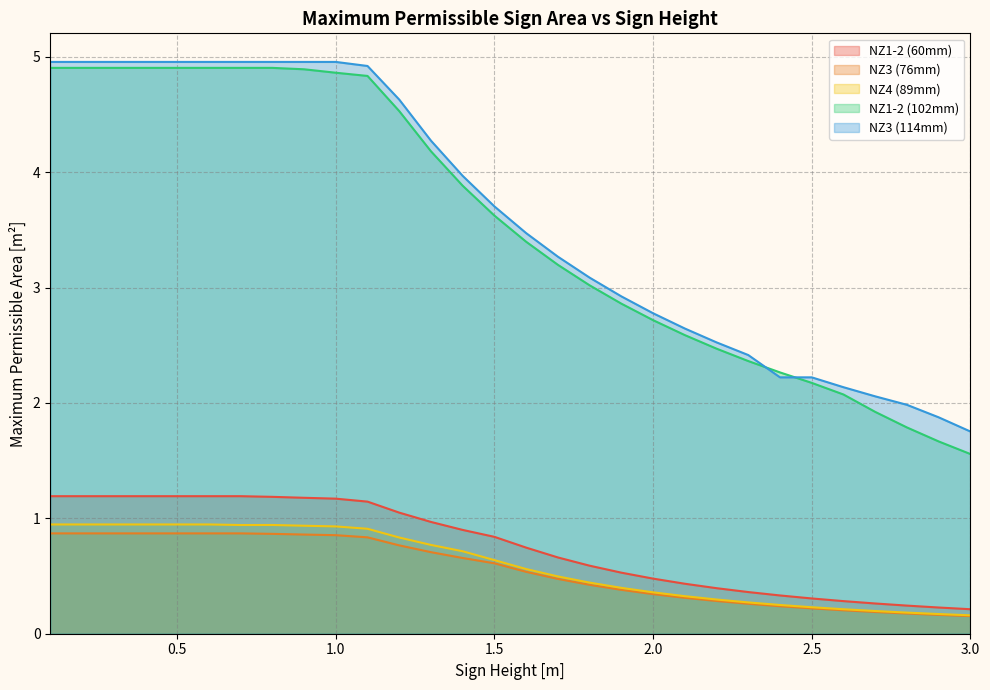

True or false: NZ3 (114mm) and NZ4 (89mm) intersect in this chart.

False